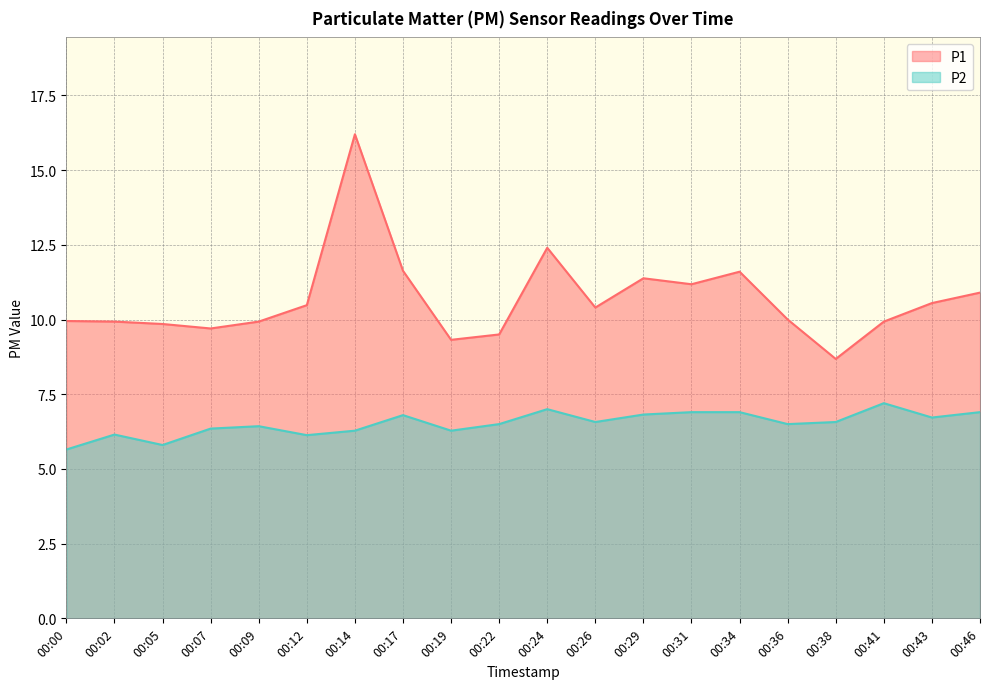

Which series has the widest spread of values?

P1